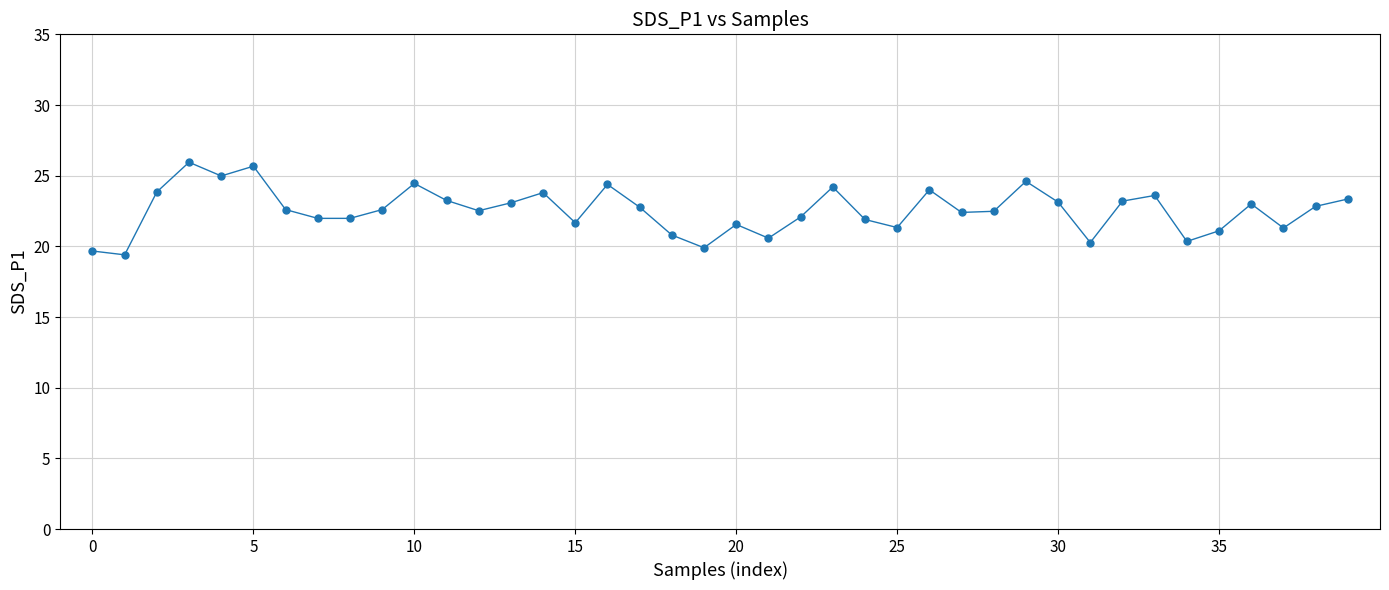

True or false: there are more than 1 points higher than both neighbors.

True